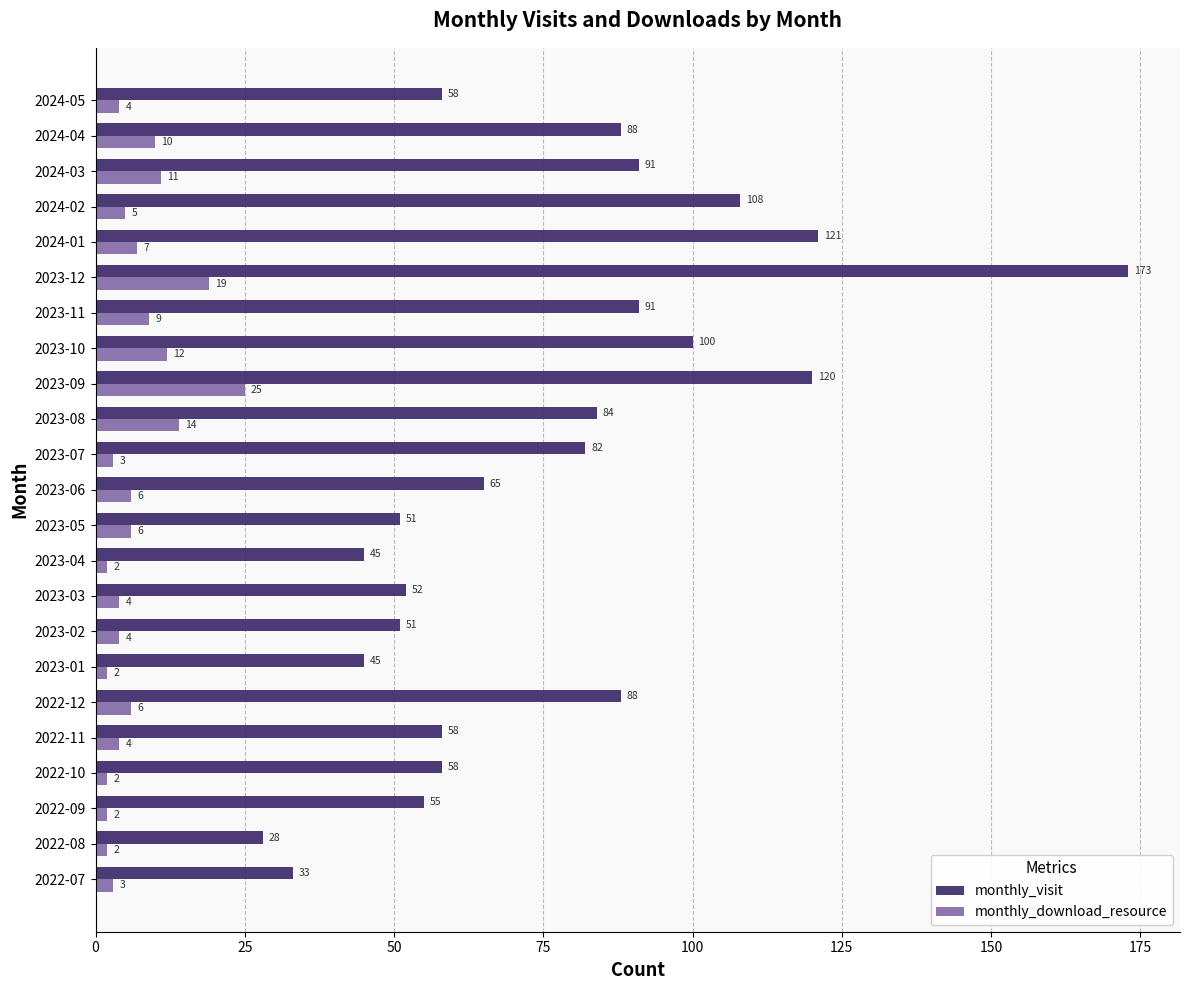

What is the minimum value for monthly_download_resource?

2